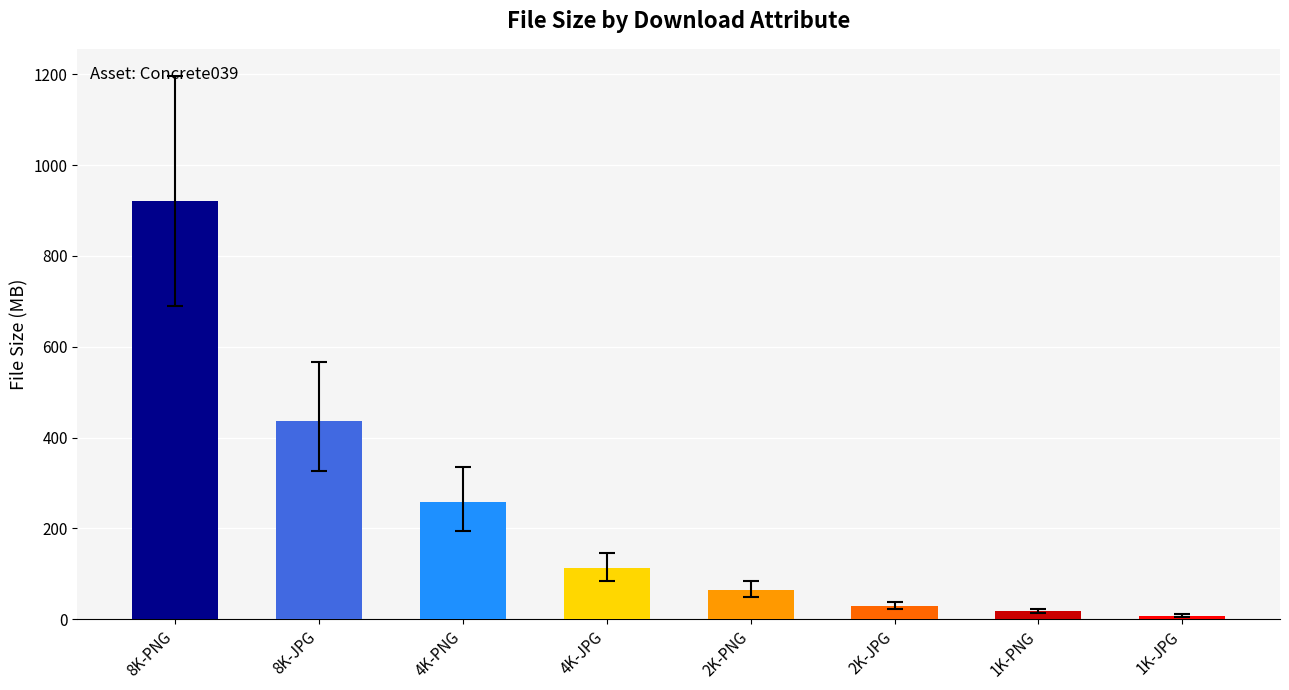

What is the difference between the second highest and minimum values?

428.2